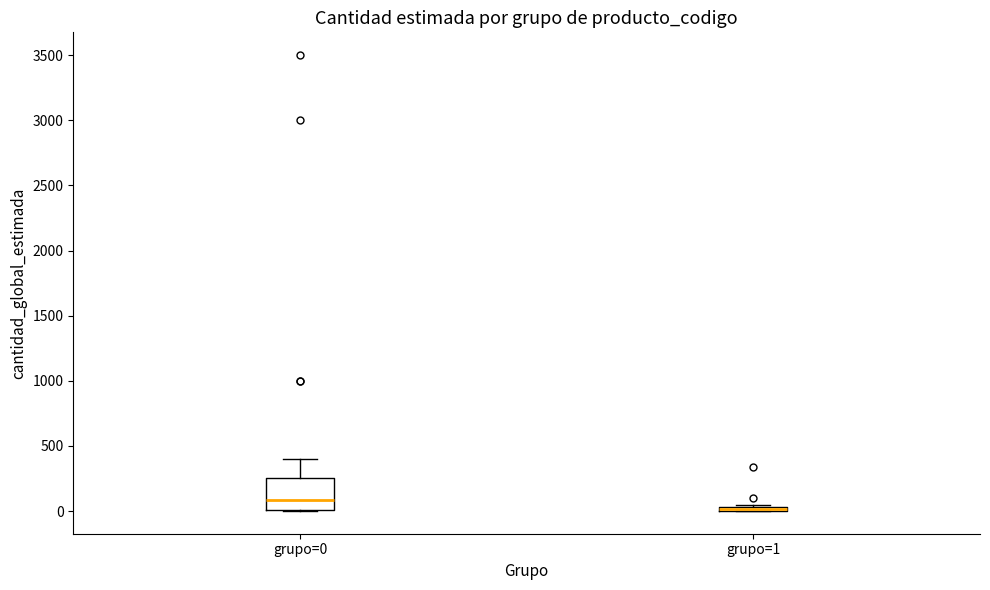

Comparing the boxes themselves (not the whiskers), which one is the tallest?

grupo=0